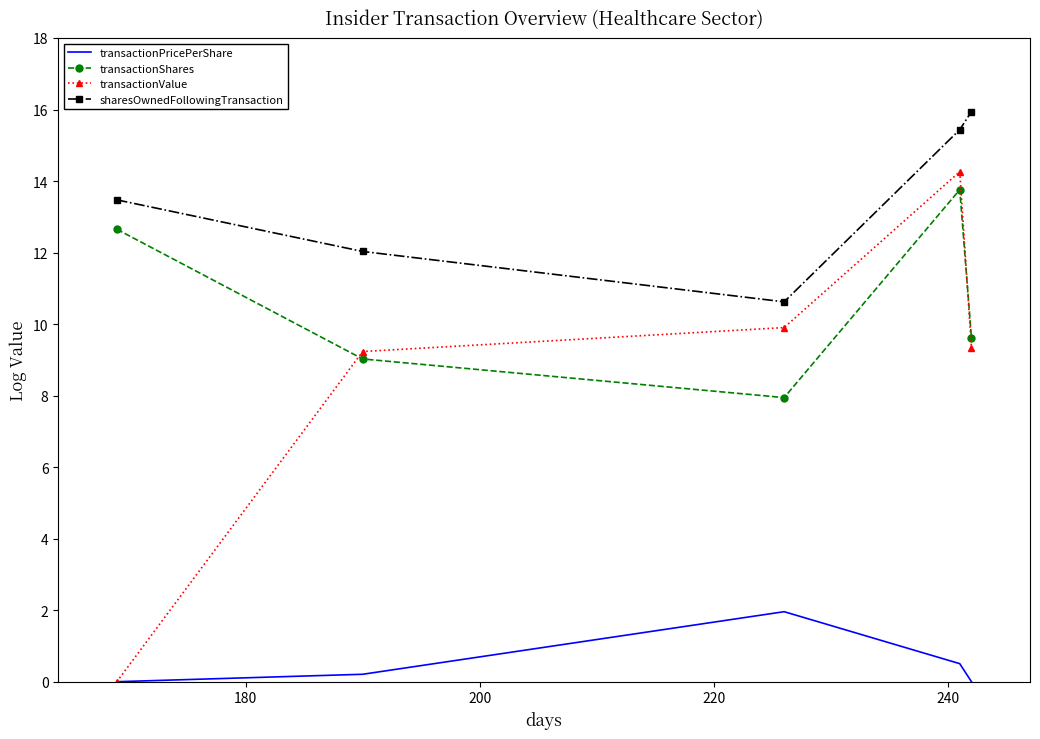

Which series has the largest total across all categories?

sharesOwnedFollowingTransaction